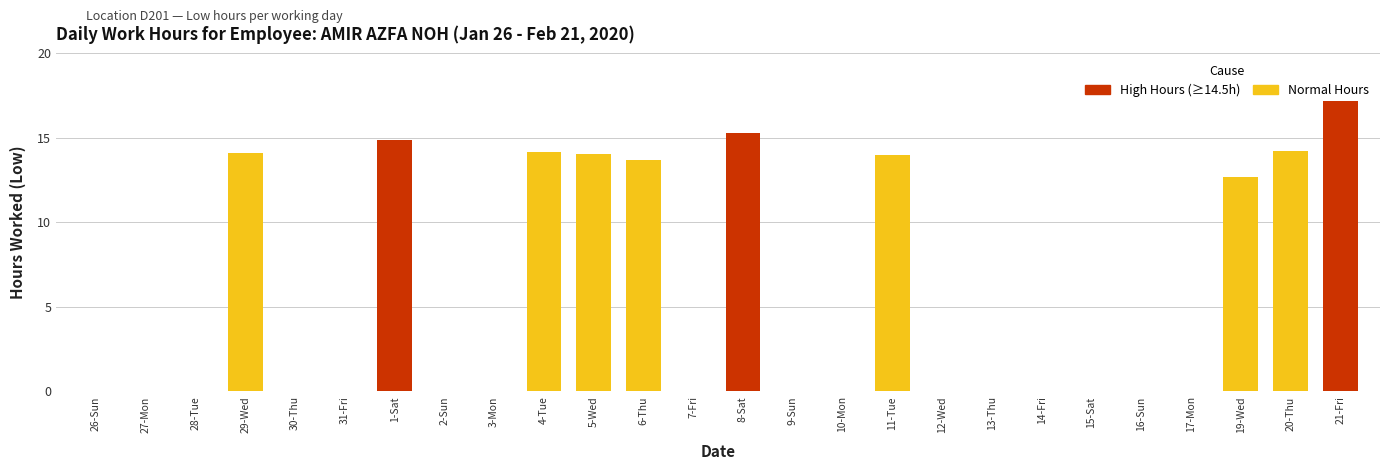

Is it true that the value at 9-Sun is 0.0?

True